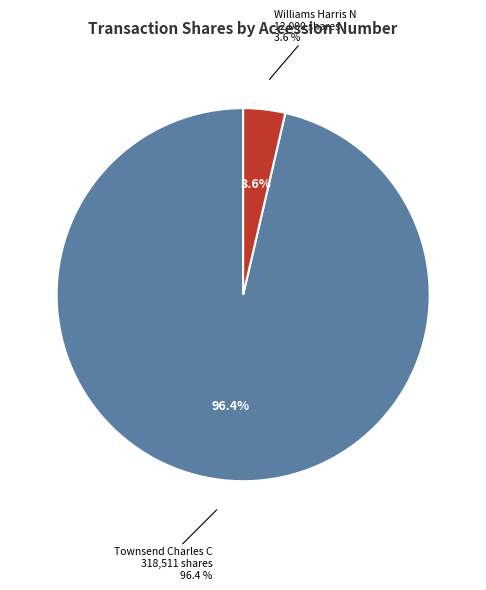

Approximately how many times larger is the value at 121390024023482 compared to 121390024019583?

26.5